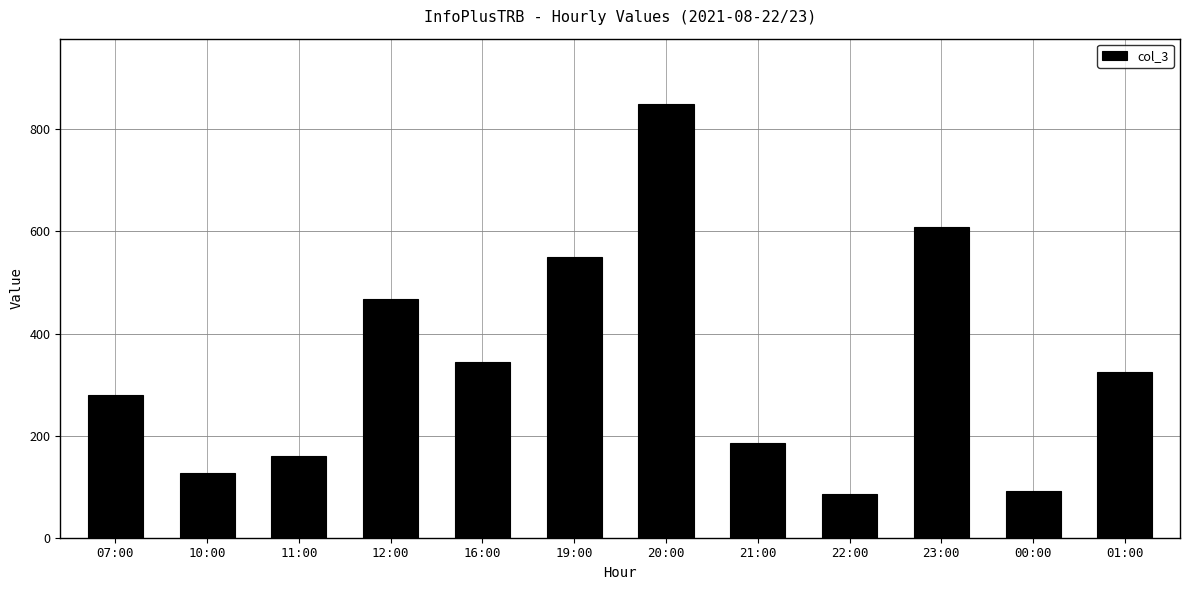

At which label is the value closest to 468?

12:00